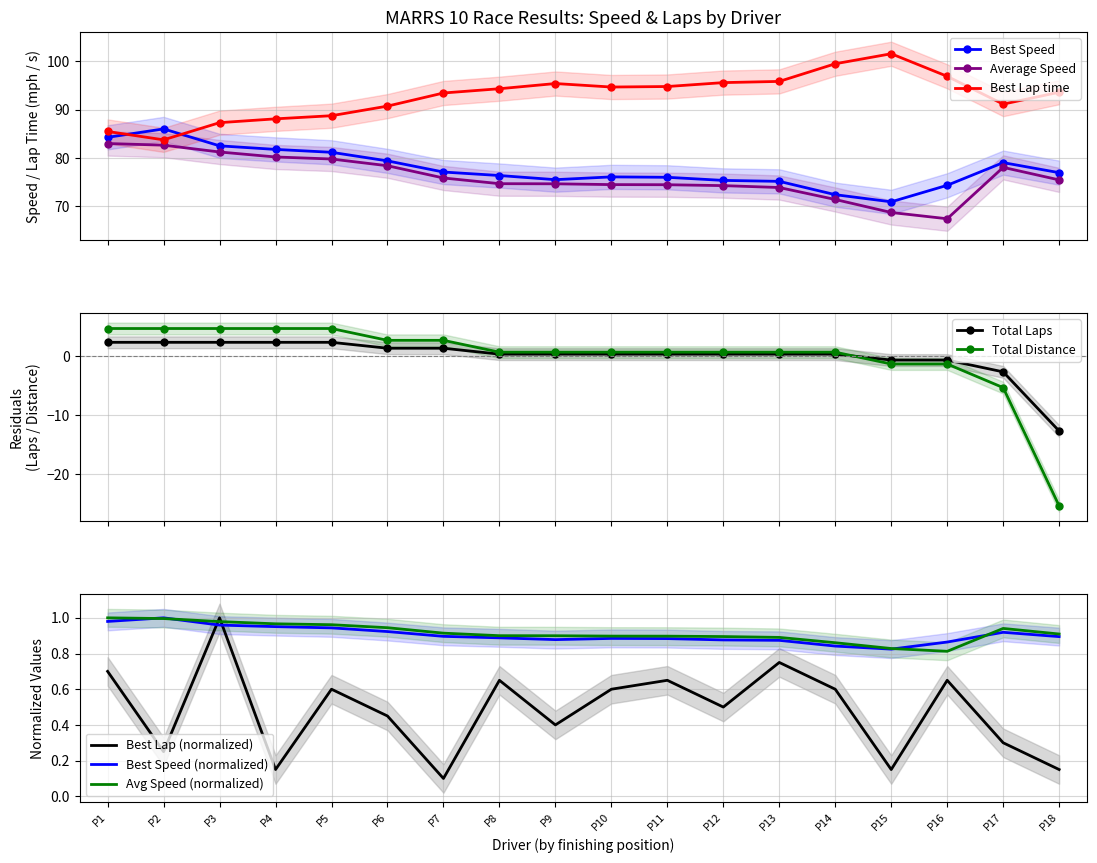

The value of Best Lap (normalized) at P3 is 1.5. True or false?

False